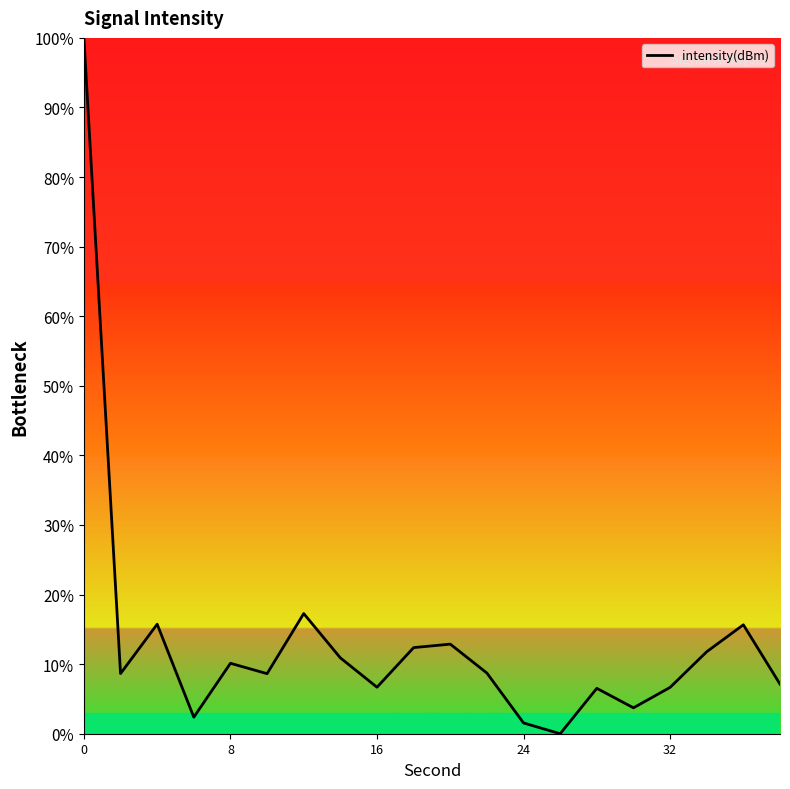

What is the greatest value displayed?

100.0